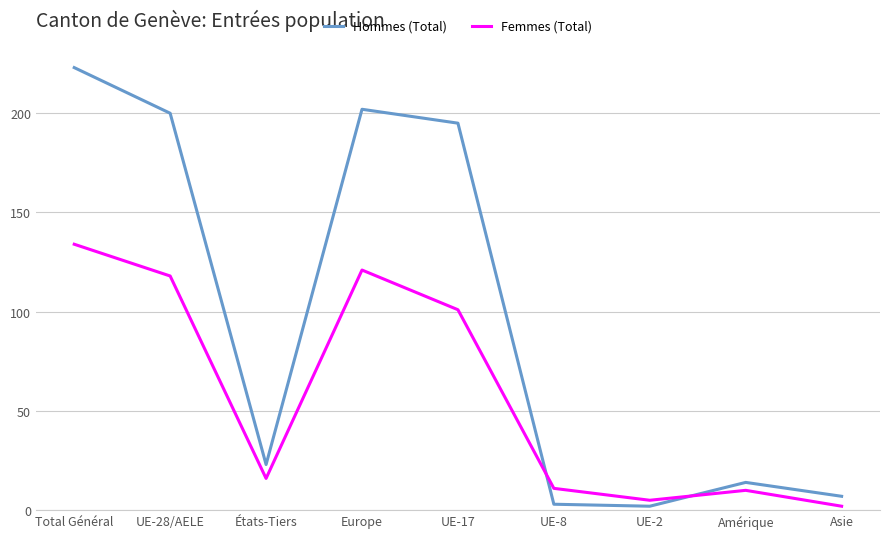

At how many categories does at least one series exceed 8?

7